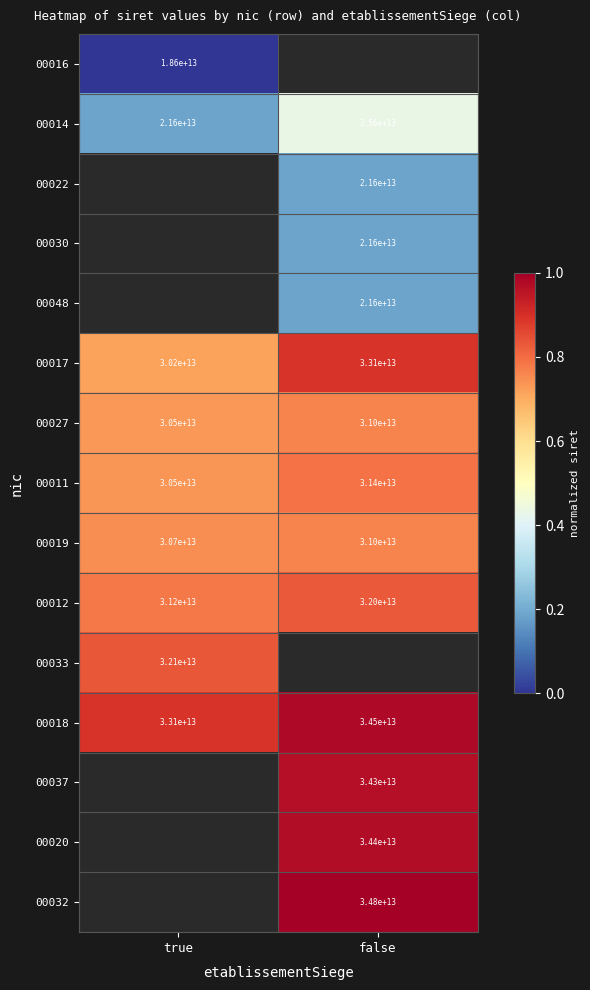

Which has a higher value, true or false?

false